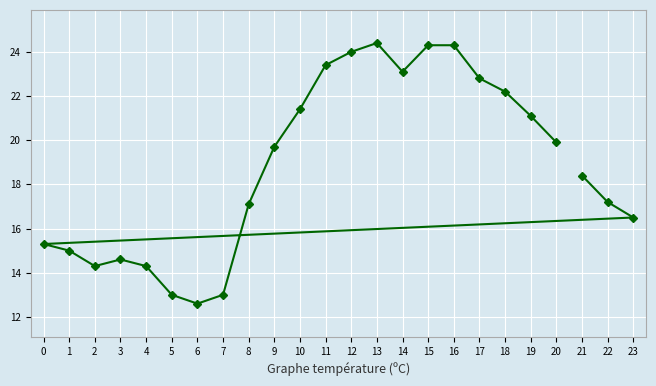

What is the difference between the maximum and minimum values?

11.8